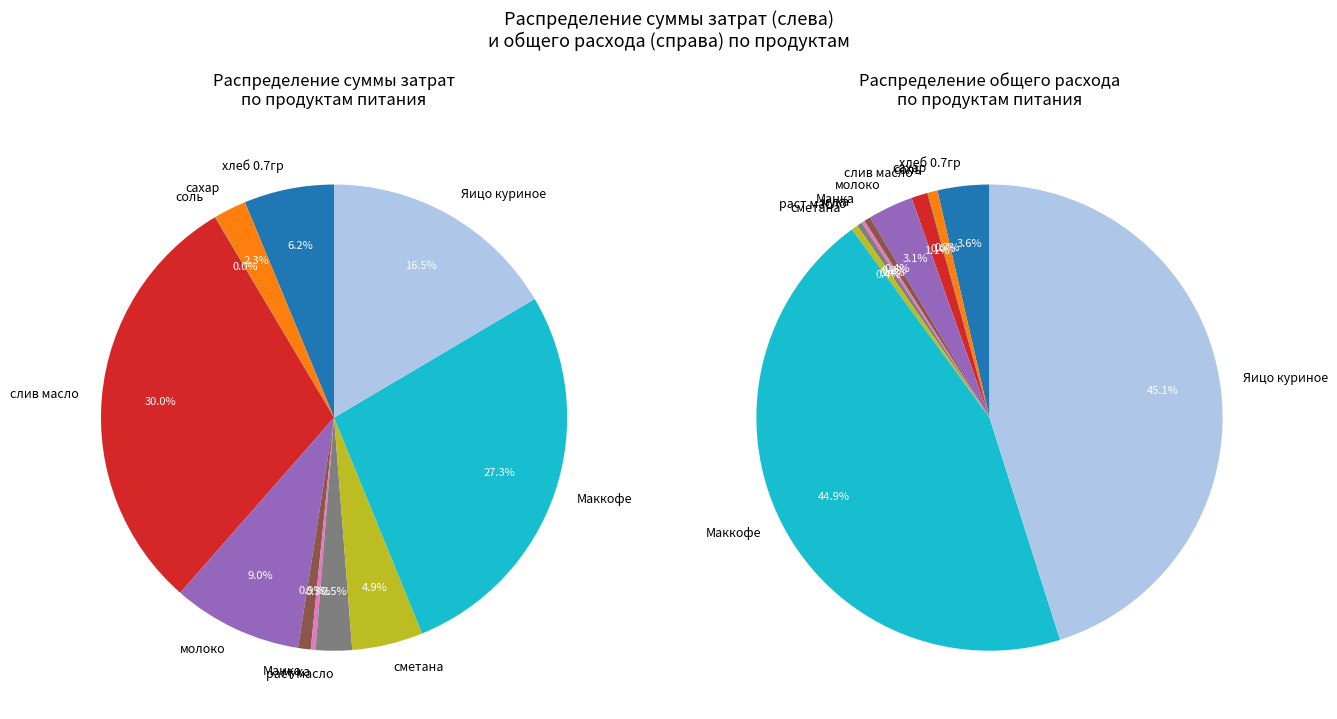

Is the sum of соль and молоко greater than half?

No